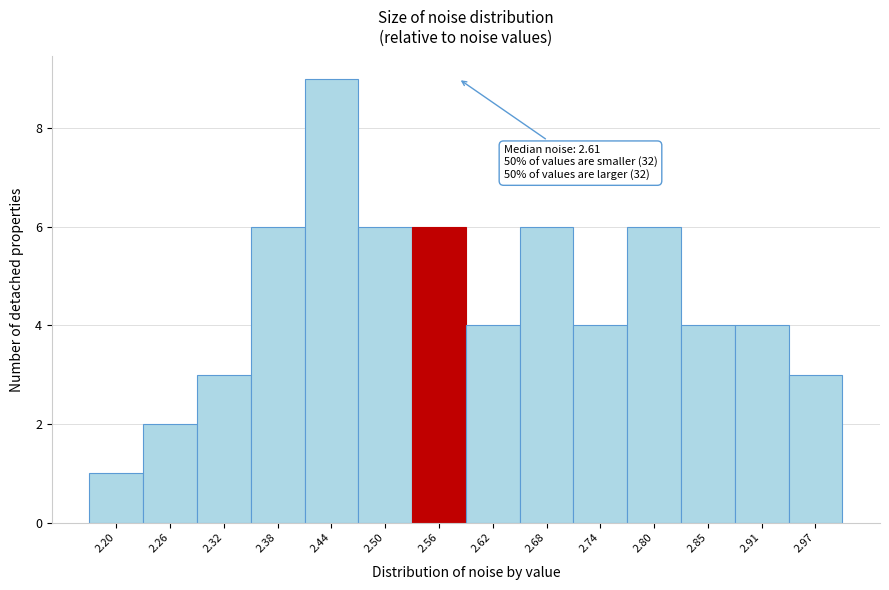

Reading left to right, transcribe all the data shown in this chart.

1	2	3	6	9	6	6	4	6	4	6	4	4	3